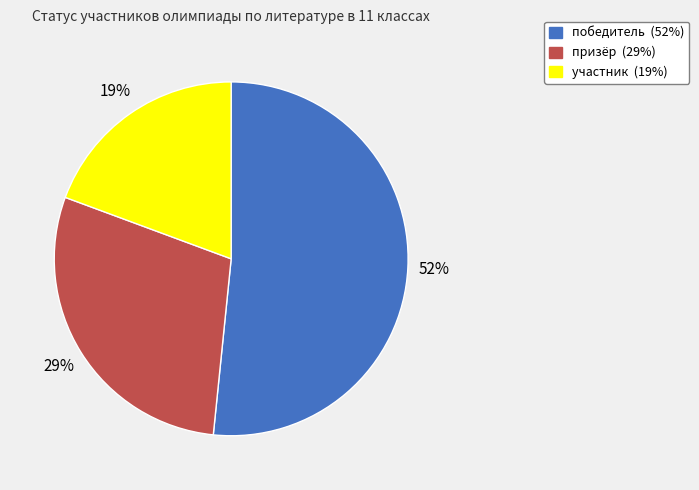

Approximately how many times larger is the value at участник compared to призёр?

0.7